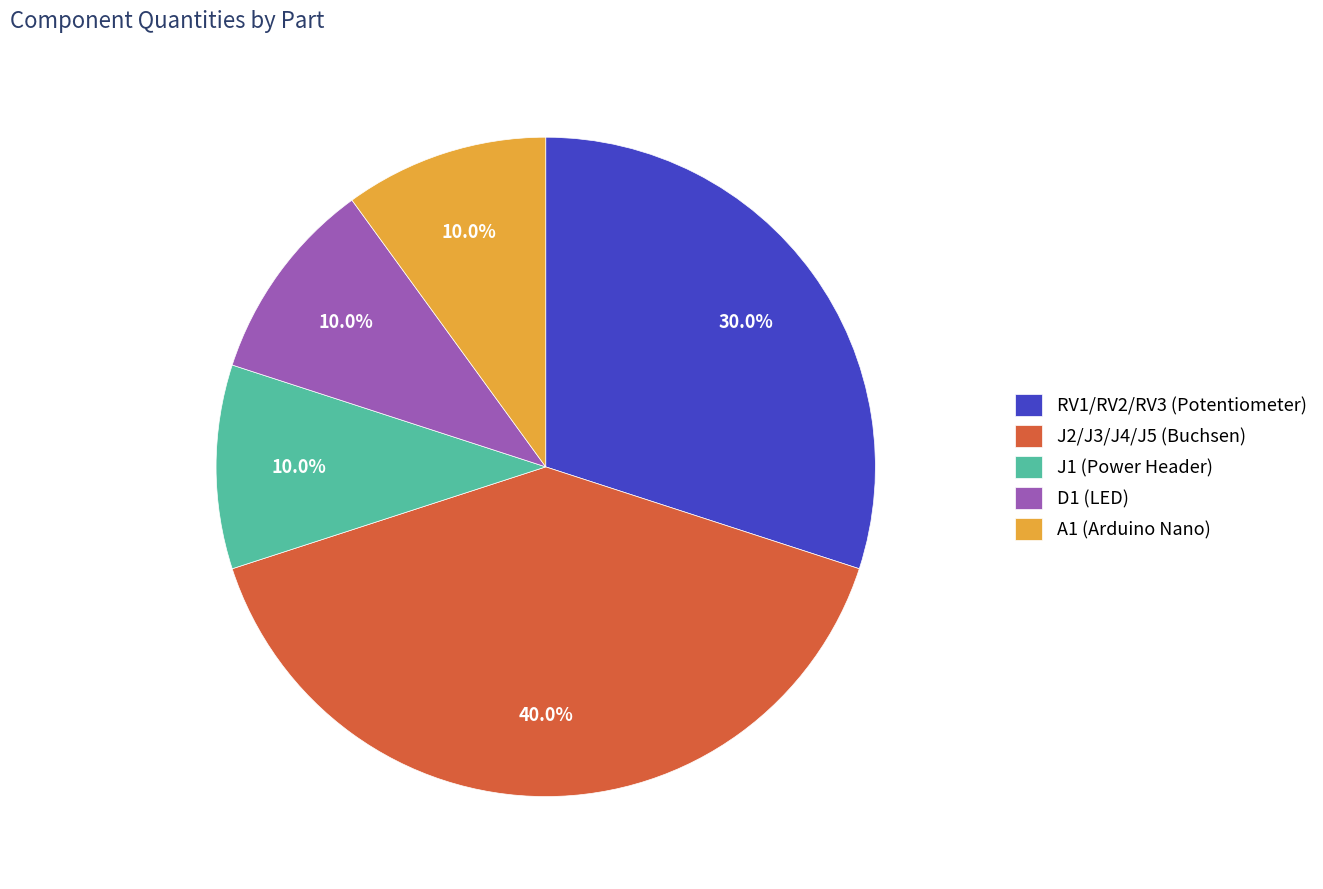

To the nearest percent, what is the average slice percentage?

20%